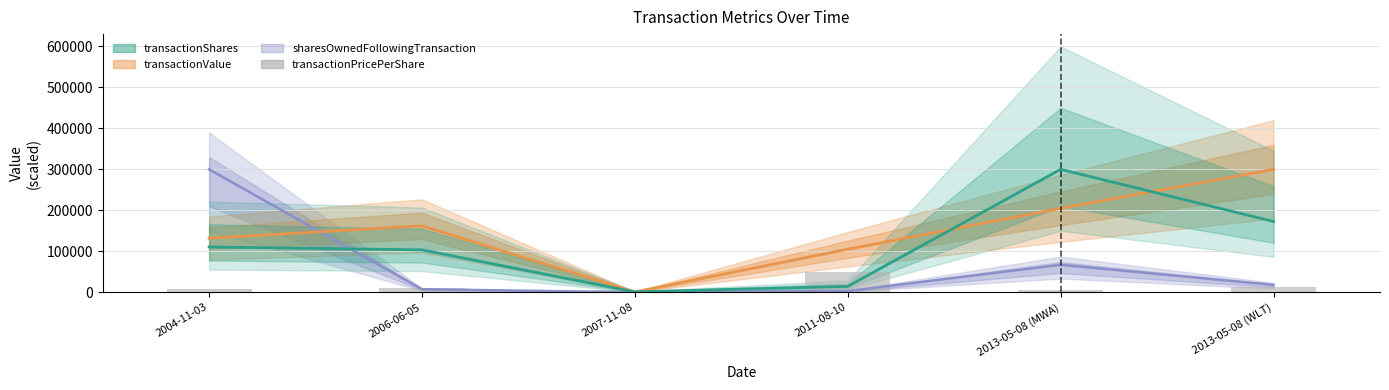

The value at 2006-06-05 is 15678.8. True or false?

False